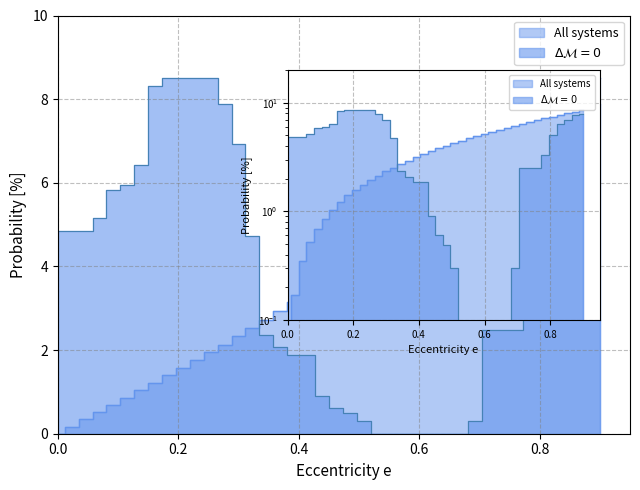

How many categories are shown in the chart?

40